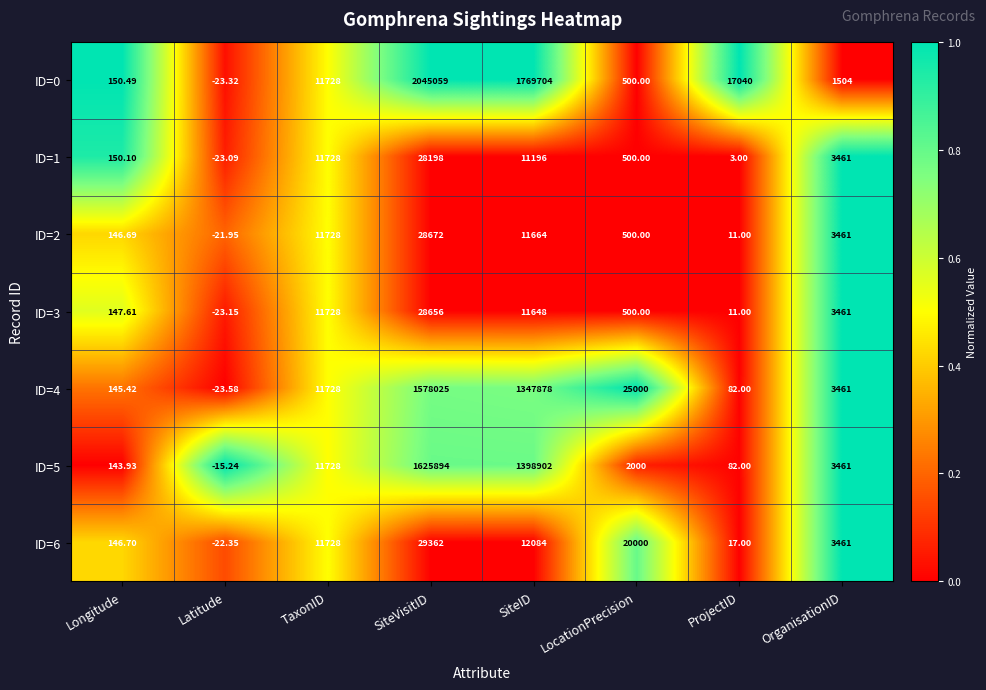

What is the maximum value shown in the chart?

2045059.0